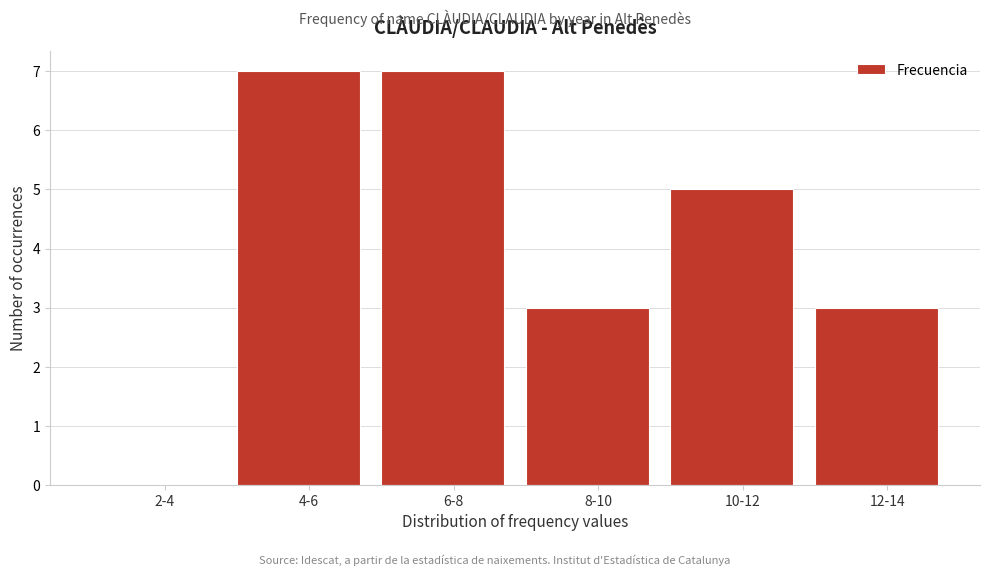

Reading left to right, transcribe all the data shown in this chart.

2-4=0	4-6=7	6-8=7	8-10=3	10-12=5	12-14=3